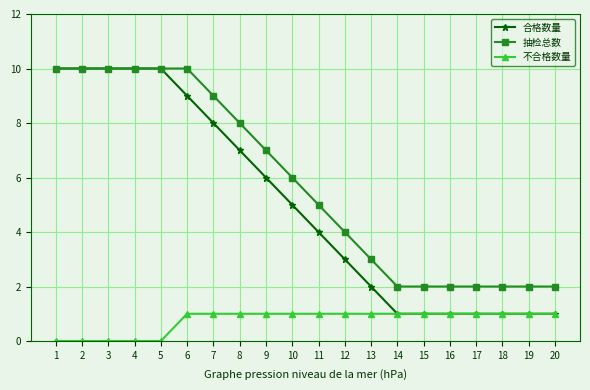

At which label is 抽检总数 closest to 6?

10